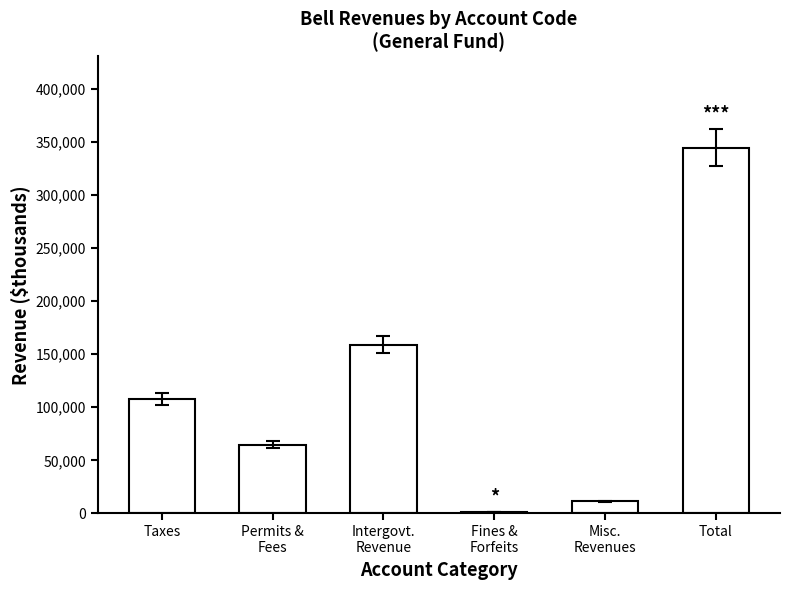

What is the ratio of the value at Misc.
Revenues to the value at Permits &
Fees?

0.2